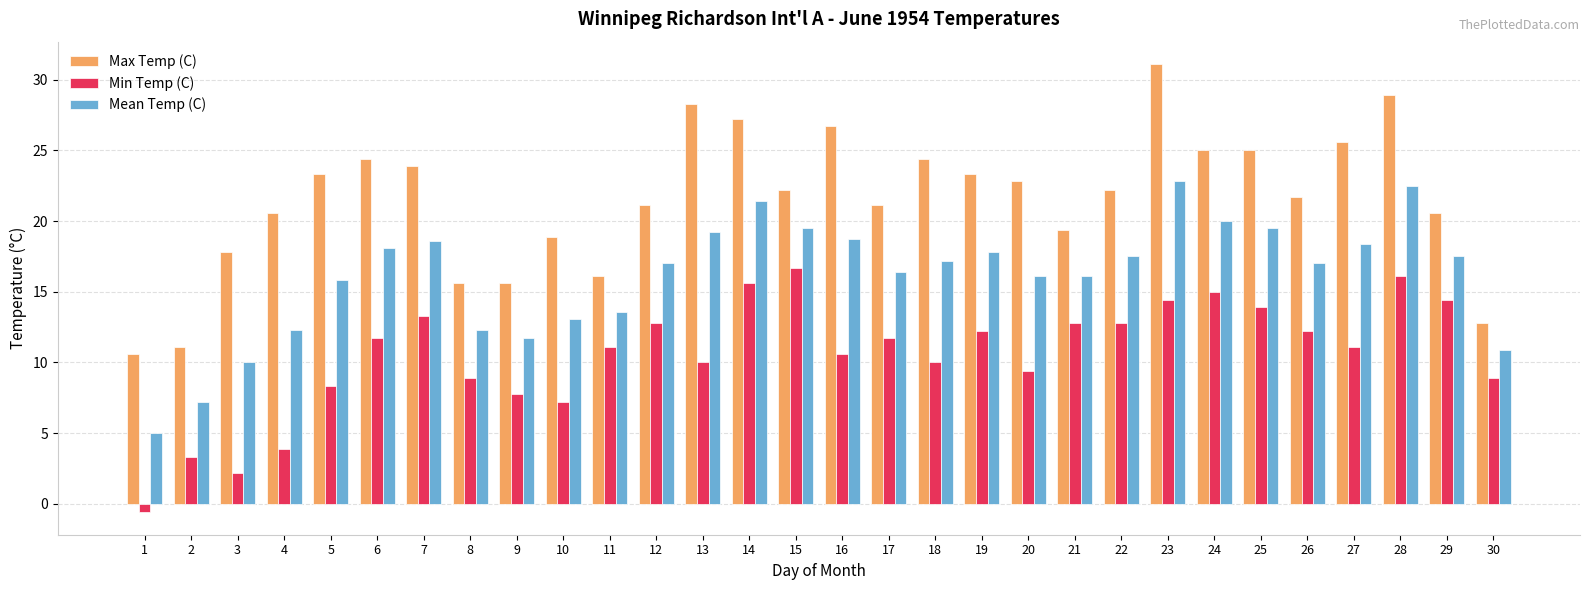

What is the sum of the Mean Temp (C) values at 2 and 7?

25.8